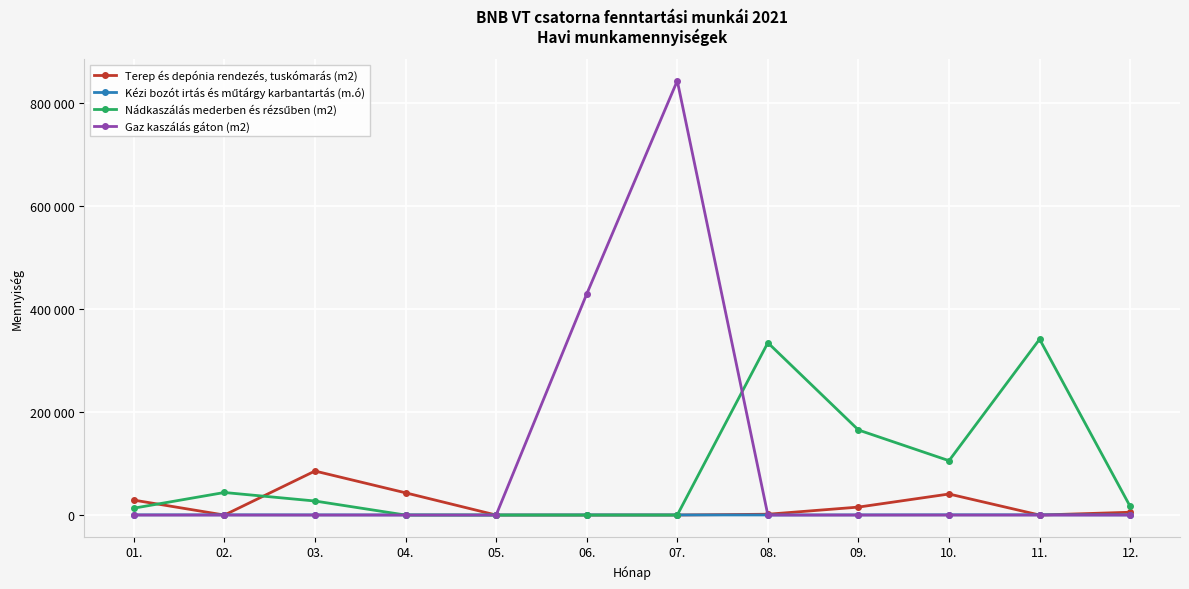

Does the chart have visible grid lines?

Yes